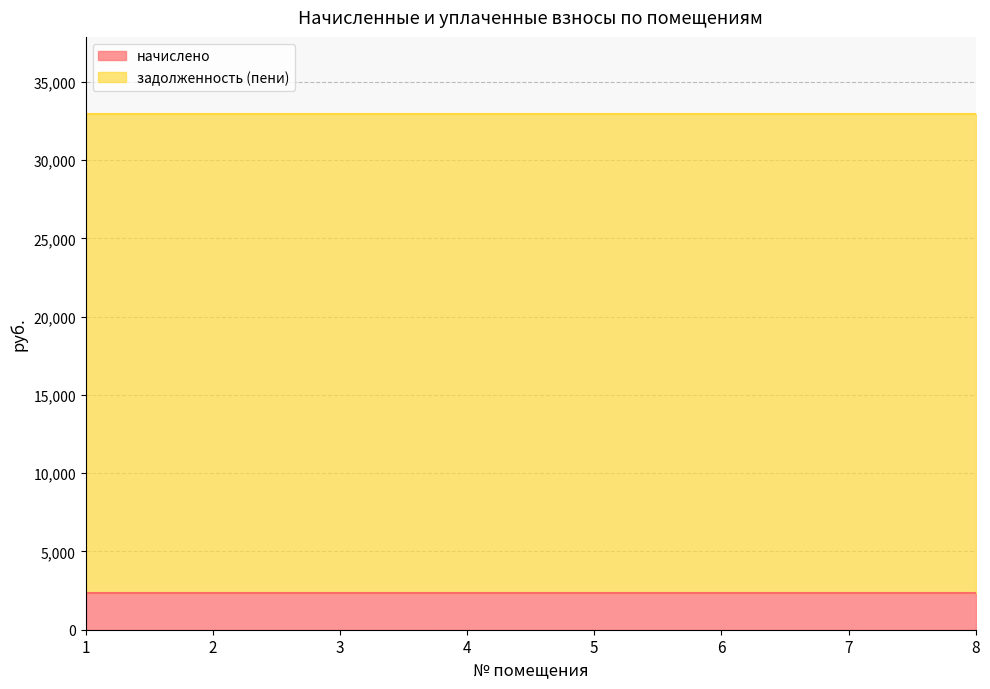

What is the value of the задолженность (пени) point at the 8th from the left?

30592.8